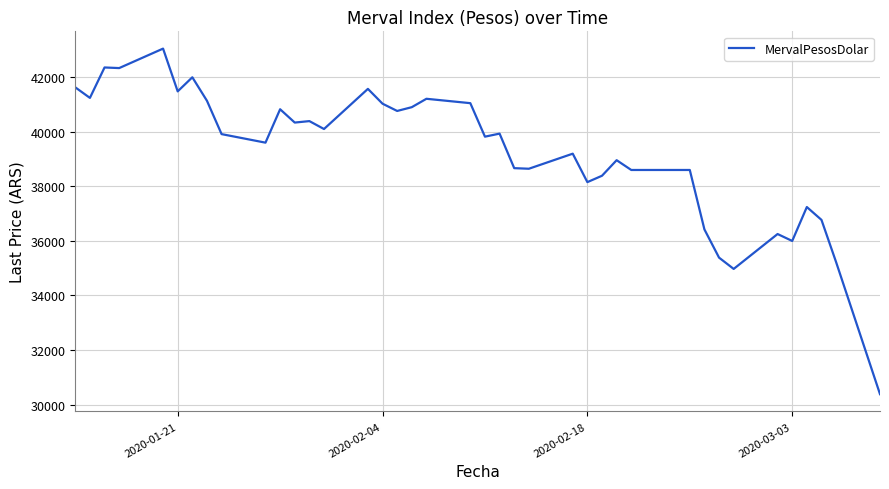

What is the difference between the maximum and minimum values?

12674.1